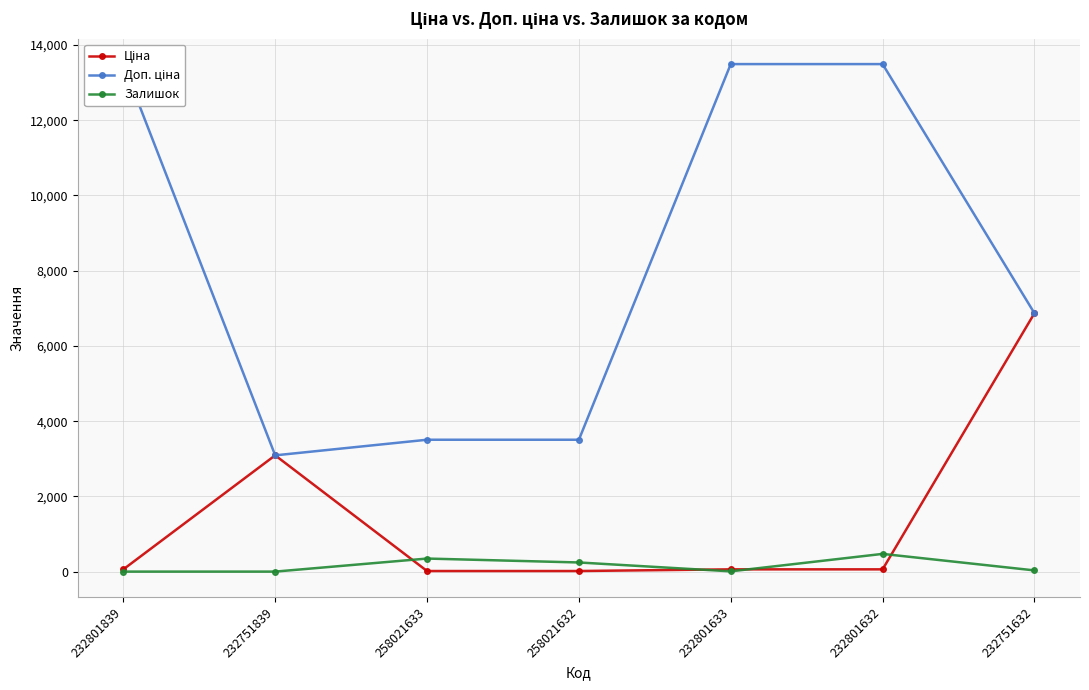

How many values in the Залишок series are below 32?

3